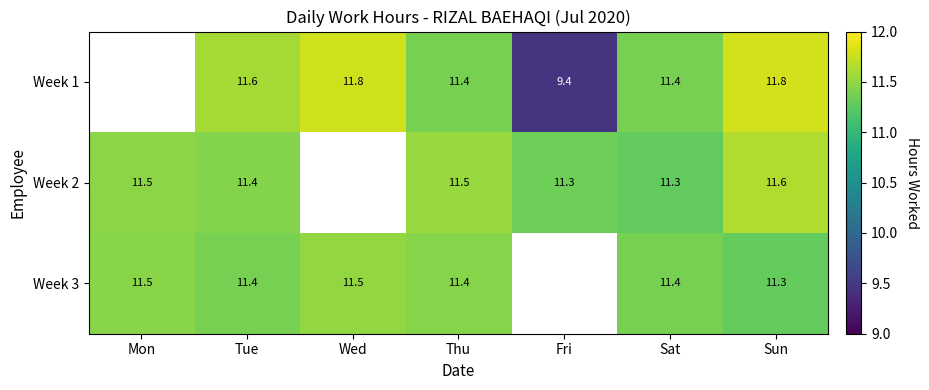

What is the total value across all series at Sun?

34.7